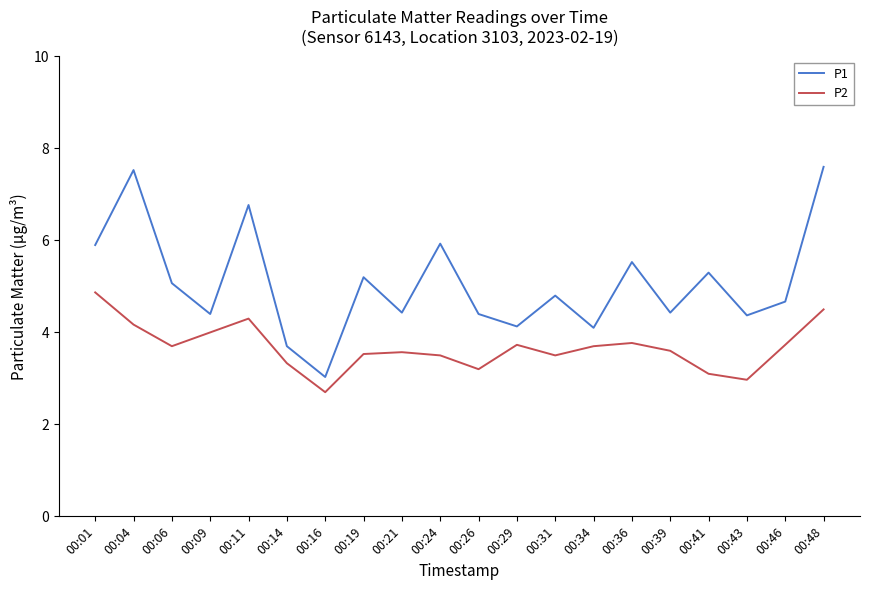

What is the approximate value of P2 at 00:01?

4.9